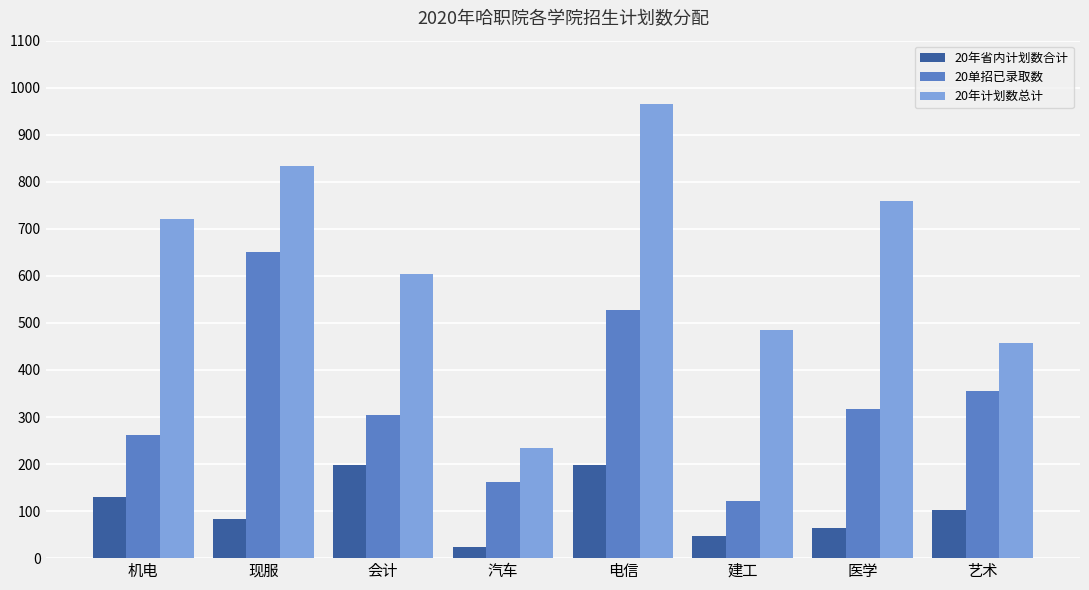

What is the difference between the highest and lowest values at 汽车?

211